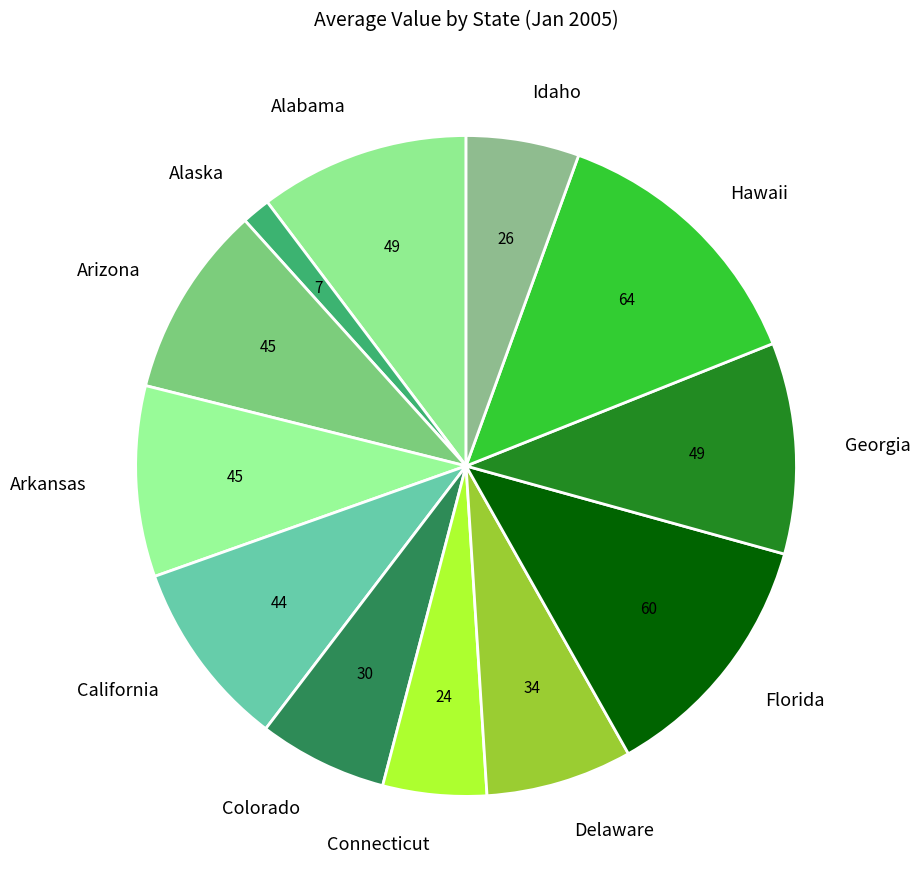

Is the sum of Colorado and Florida greater than half?

No